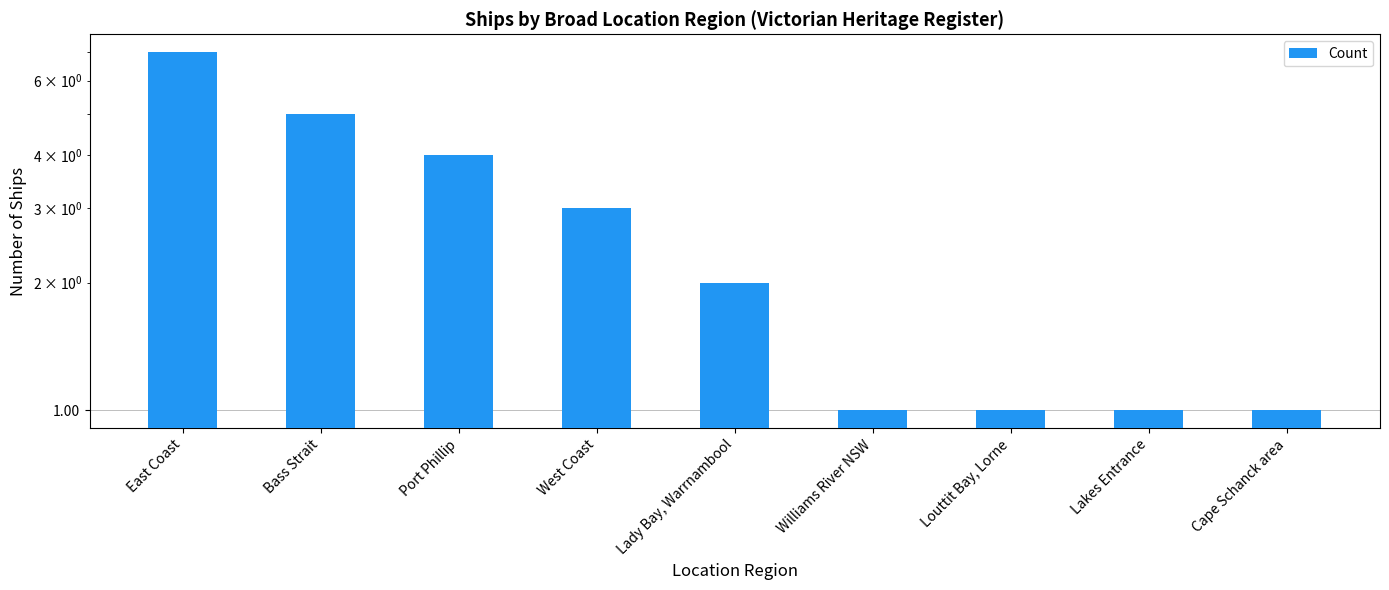

What is the difference between the maximum and second lowest values?

6